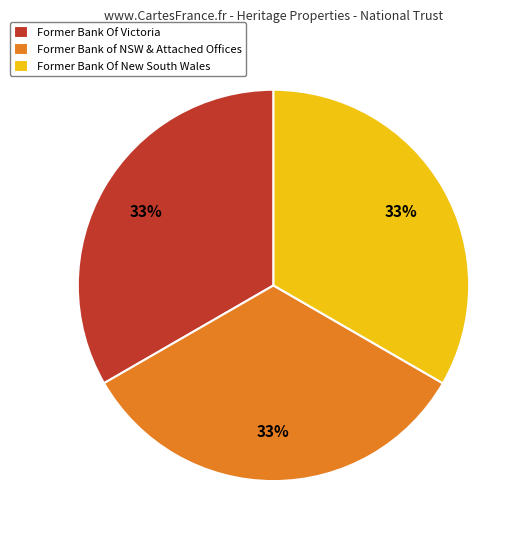

Is there a majority slice in this chart?

No